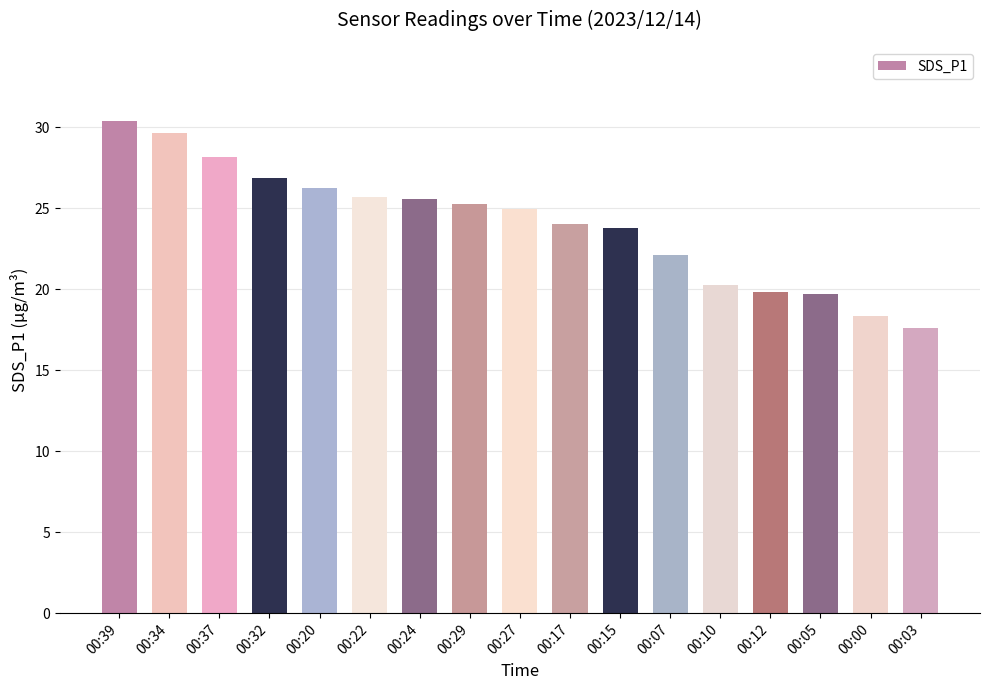

At which category does the chart reach its minimum across all series?

00:03